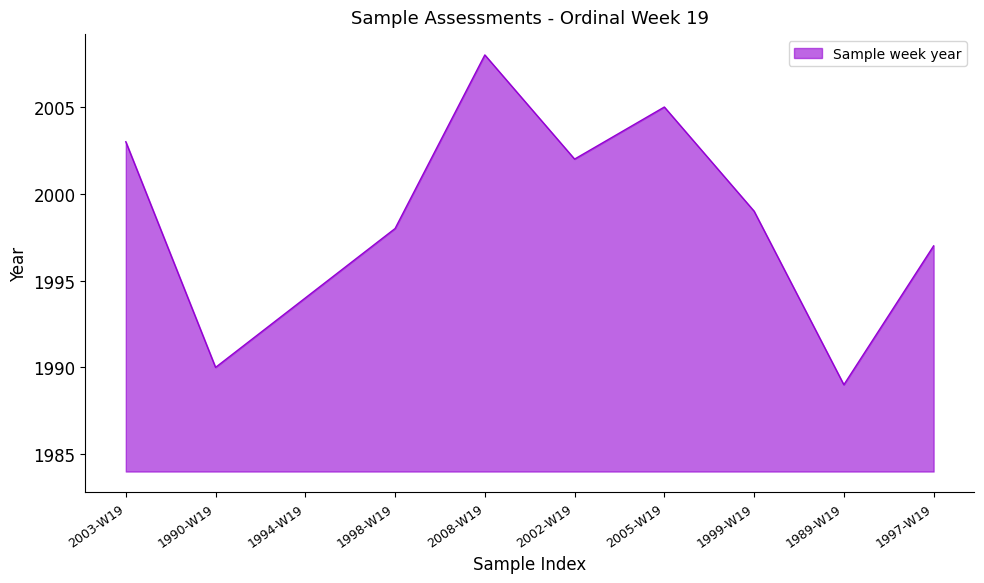

What is the ratio of the value at 2005-W19 to the value at 1997-W19?

1.0